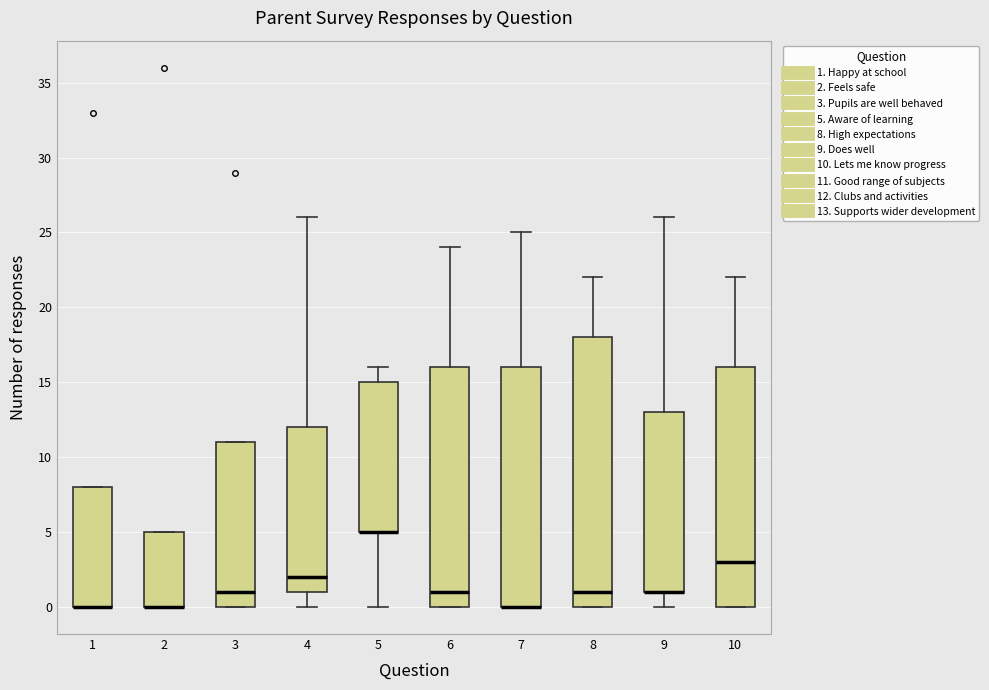

Reading left to right, transcribe this box plot: for each box, give where its median line is, the range the box spans, and where its two whiskers end, as read against the y-axis. The values are not printed on the chart, so give them approximately, as read against the axis.

1: median 0 (drawn on the box's lower edge), box 0 to 8, whiskers 0 to 8
2: median 0 (drawn on the box's lower edge), box 0 to 5, whiskers 0 to 5
3: median 1, box 0 to 11, whiskers 0 to 11
4: median 2, box 1 to 12, whiskers 0 to 26
5: median 5 (drawn on the box's lower edge), box 5 to 15, whiskers 0 to 16
6: median 1, box 0 to 16, whiskers 0 to 24
7: median 0 (drawn on the box's lower edge), box 0 to 16, whiskers 0 to 25
8: median 1, box 0 to 18, whiskers 0 to 22
9: median 1 (drawn on the box's lower edge), box 1 to 13, whiskers 0 to 26
10: median 3, box 0 to 16, whiskers 0 to 22